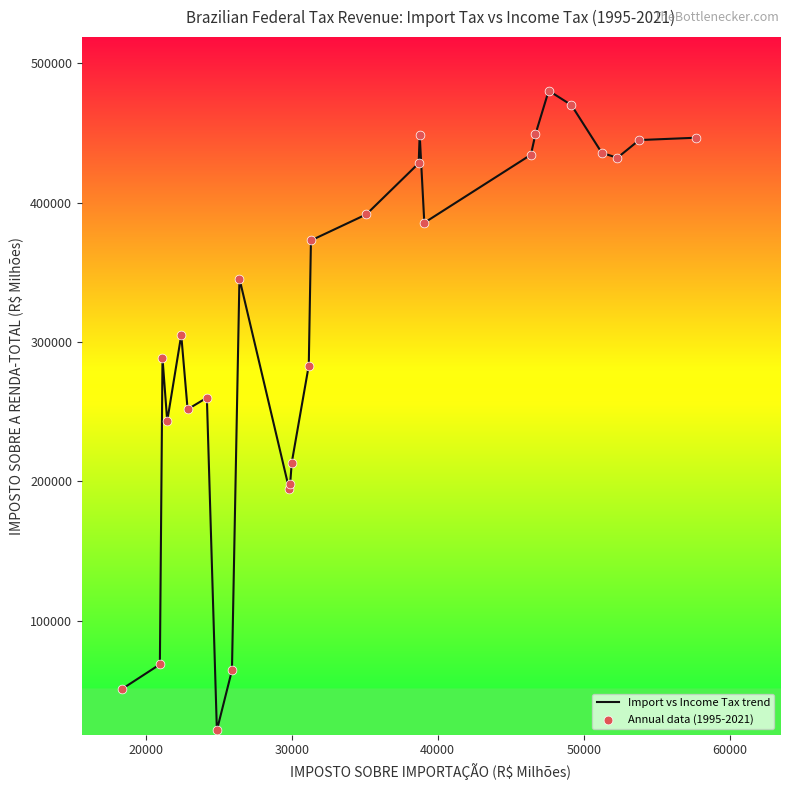

What is the difference between the maximum and minimum values?

458849.5